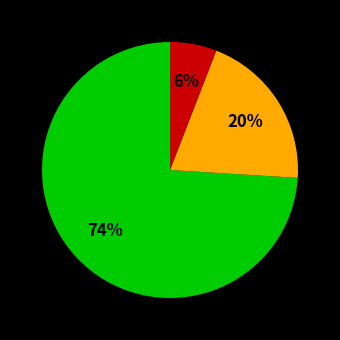

Is there any slice that represents more than half of the pie?

Yes